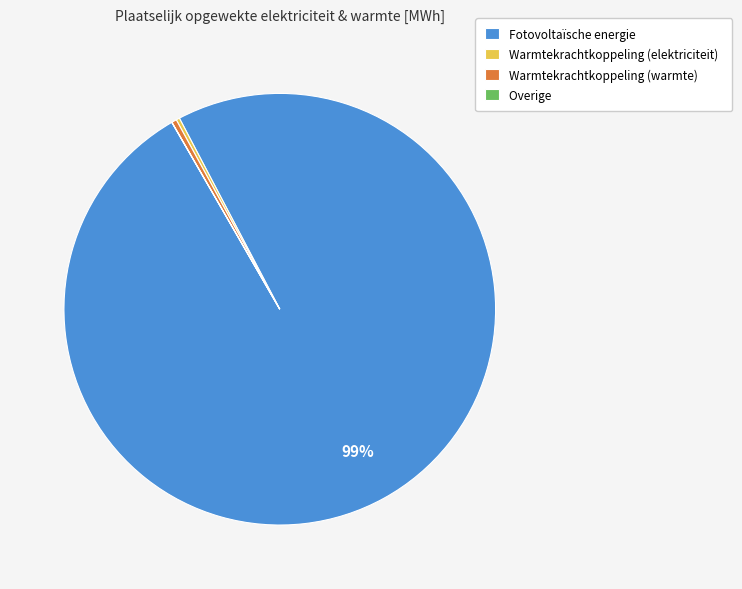

Between Fotovoltaïsche energie and Warmtekrachtkoppeling (warmte), which is larger?

Fotovoltaïsche energie